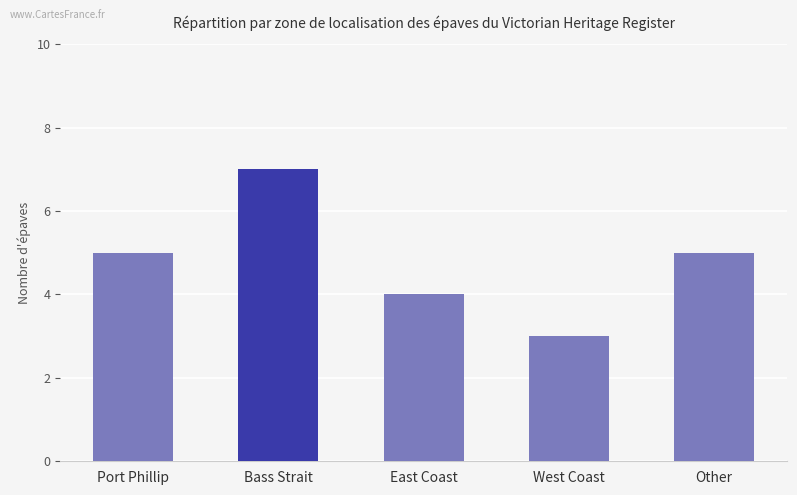

Approximately how many times larger is the value at Port Phillip compared to West Coast?

1.7